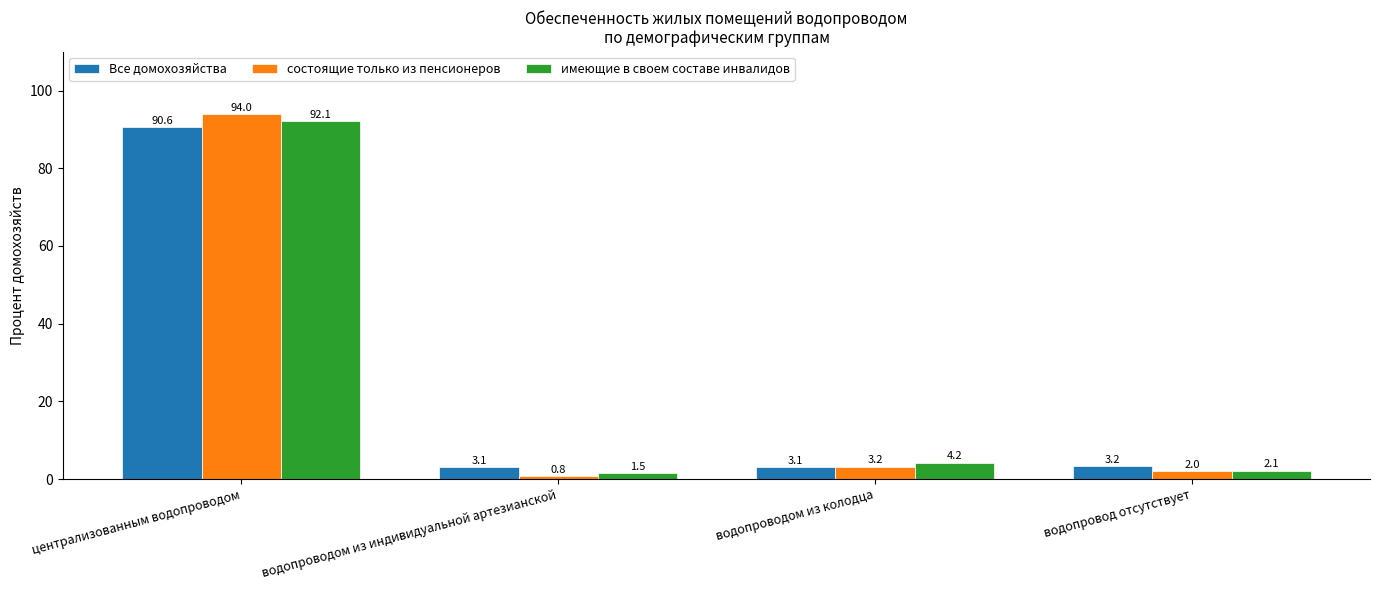

What is the label of the 3rd bar from the right?

водопроводом из индивидуальной артезианской